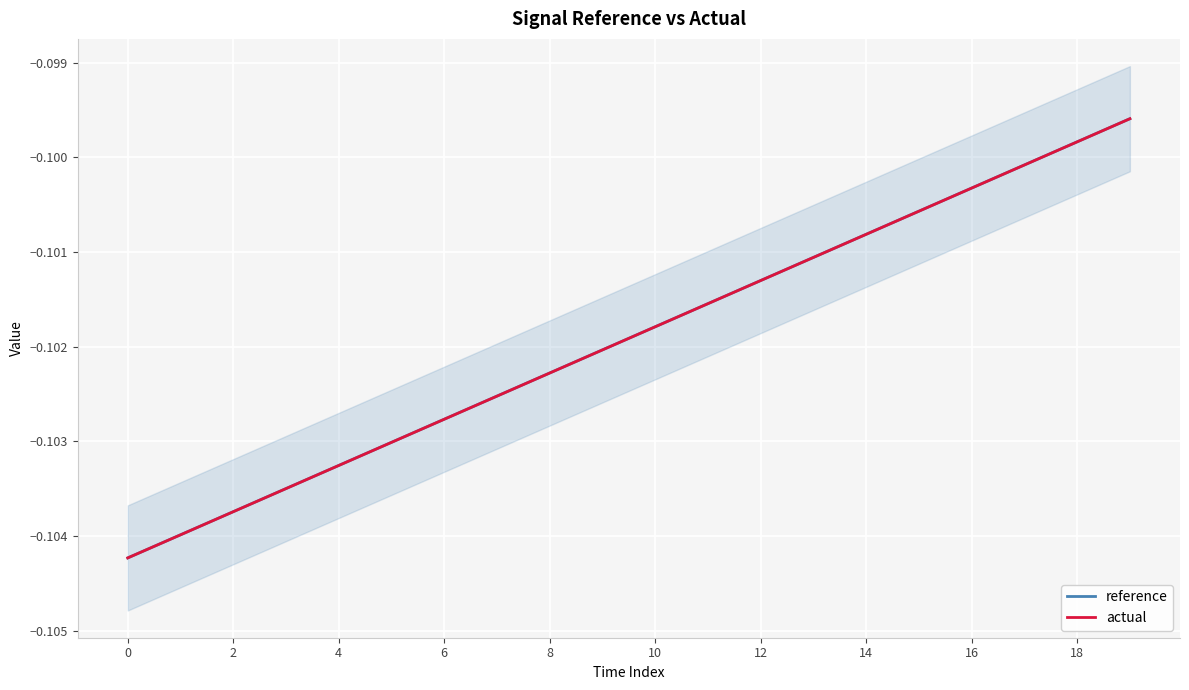

After their last crossing, which series has the higher values: reference or actual?

reference